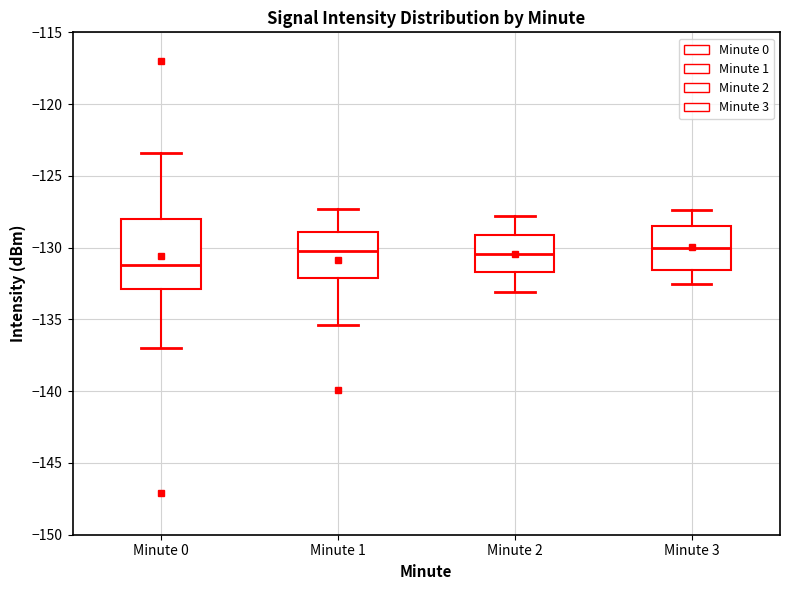

Reading left to right, read every box against the y-axis: the position of its median line, the range the box covers, and the ends of its whiskers. The values are not printed on the chart, so give them approximately, as read against the axis.

Minute 0: median -131.0, box -133.0 to -128.0, whiskers -137.0 to -123.5
Minute 1: median -130.0, box -132.0 to -129.0, whiskers -135.5 to -127.5
Minute 2: median -130.5, box -131.5 to -129.0, whiskers -133.0 to -128.0
Minute 3: median -130.0, box -131.5 to -128.5, whiskers -132.5 to -127.5